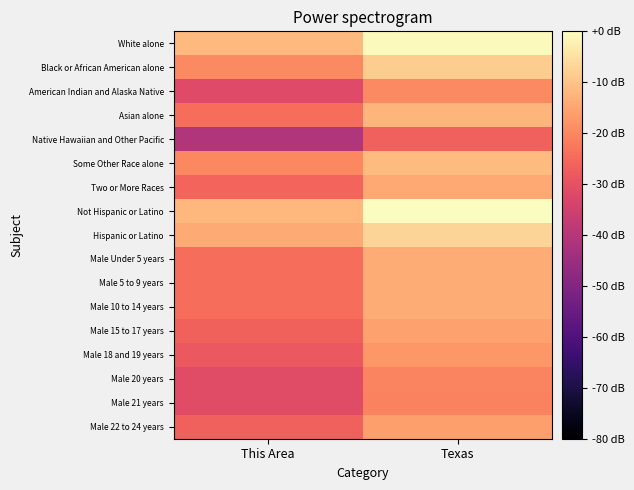

Which series changed the most between This Area and Texas?

Native Hawaiian and Other Pacific